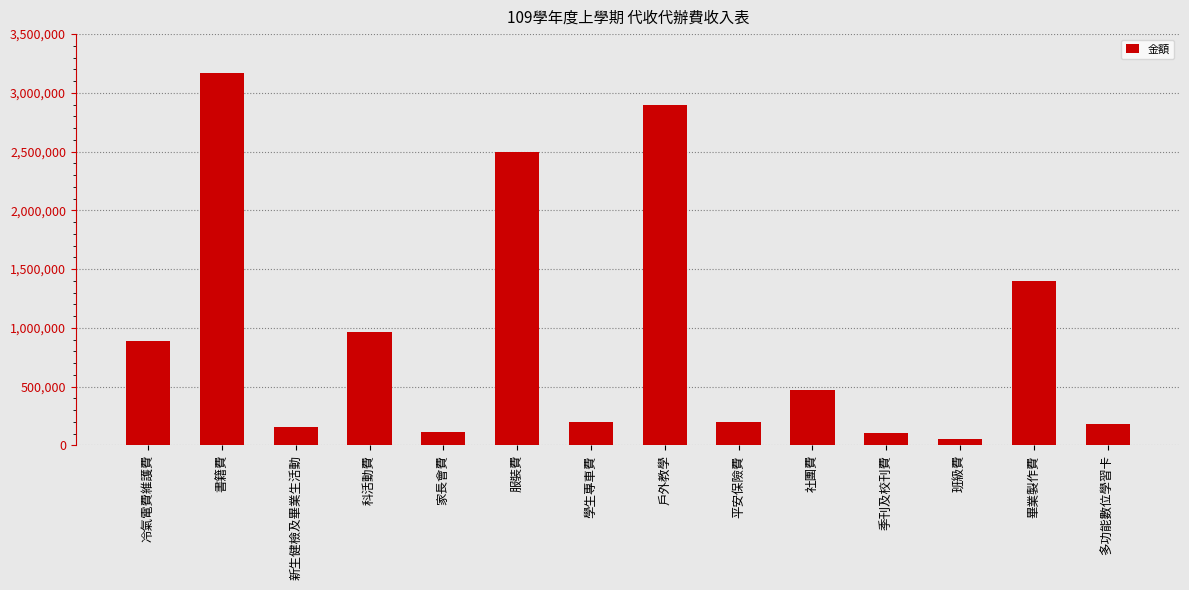

What is the difference between the values at 冷氣電費維護費 and 多功能數位學習卡?

708042